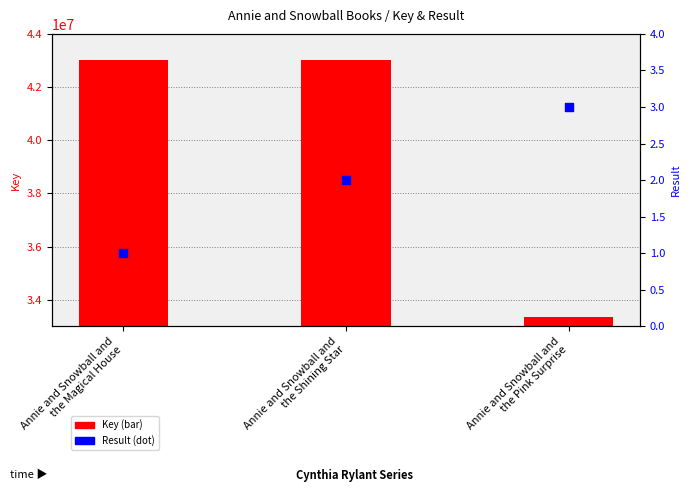

At how many categories does at least one series exceed 19424119?

3